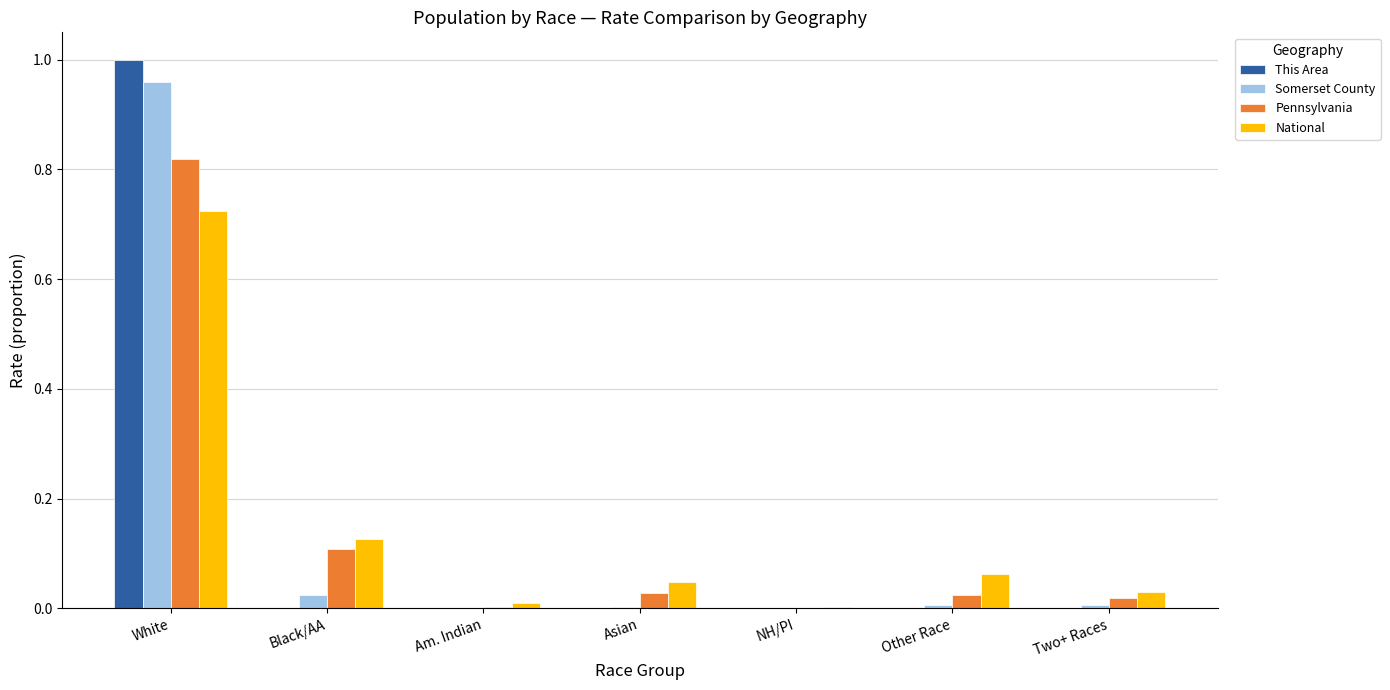

What is the total value across all series at White?

3.5